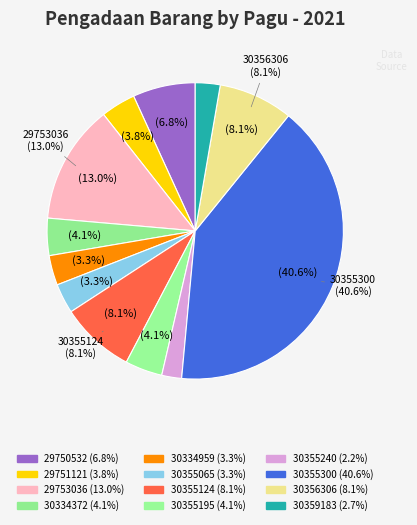

Combined, do 30334959 and 29750532 account for over 50%?

No